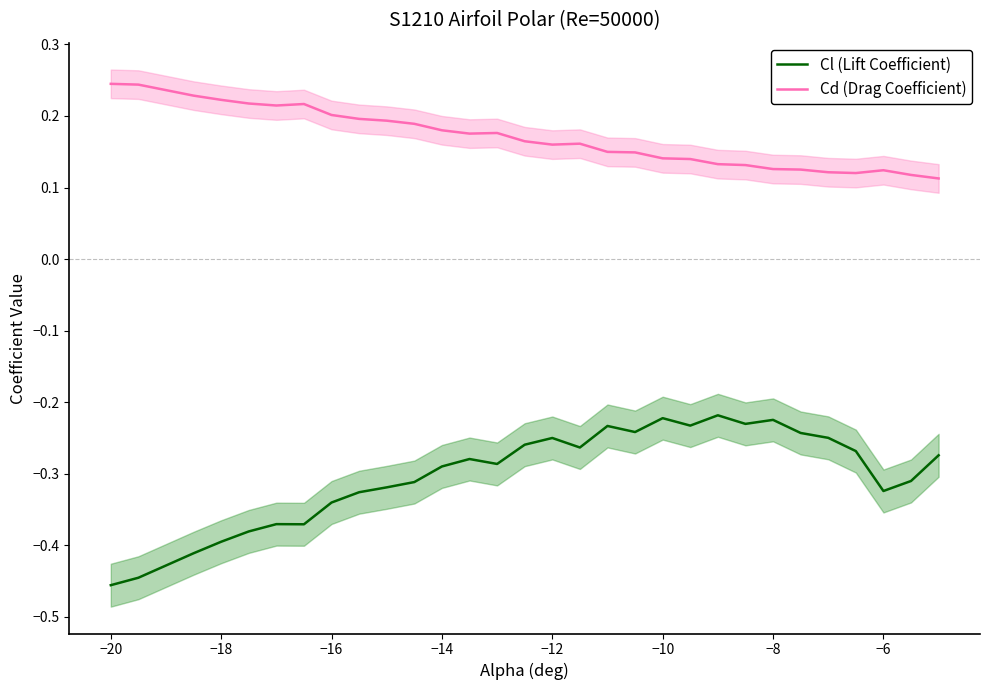

True or false: Cl (Lift Coefficient) and Cd (Drag Coefficient) cross at least once.

False